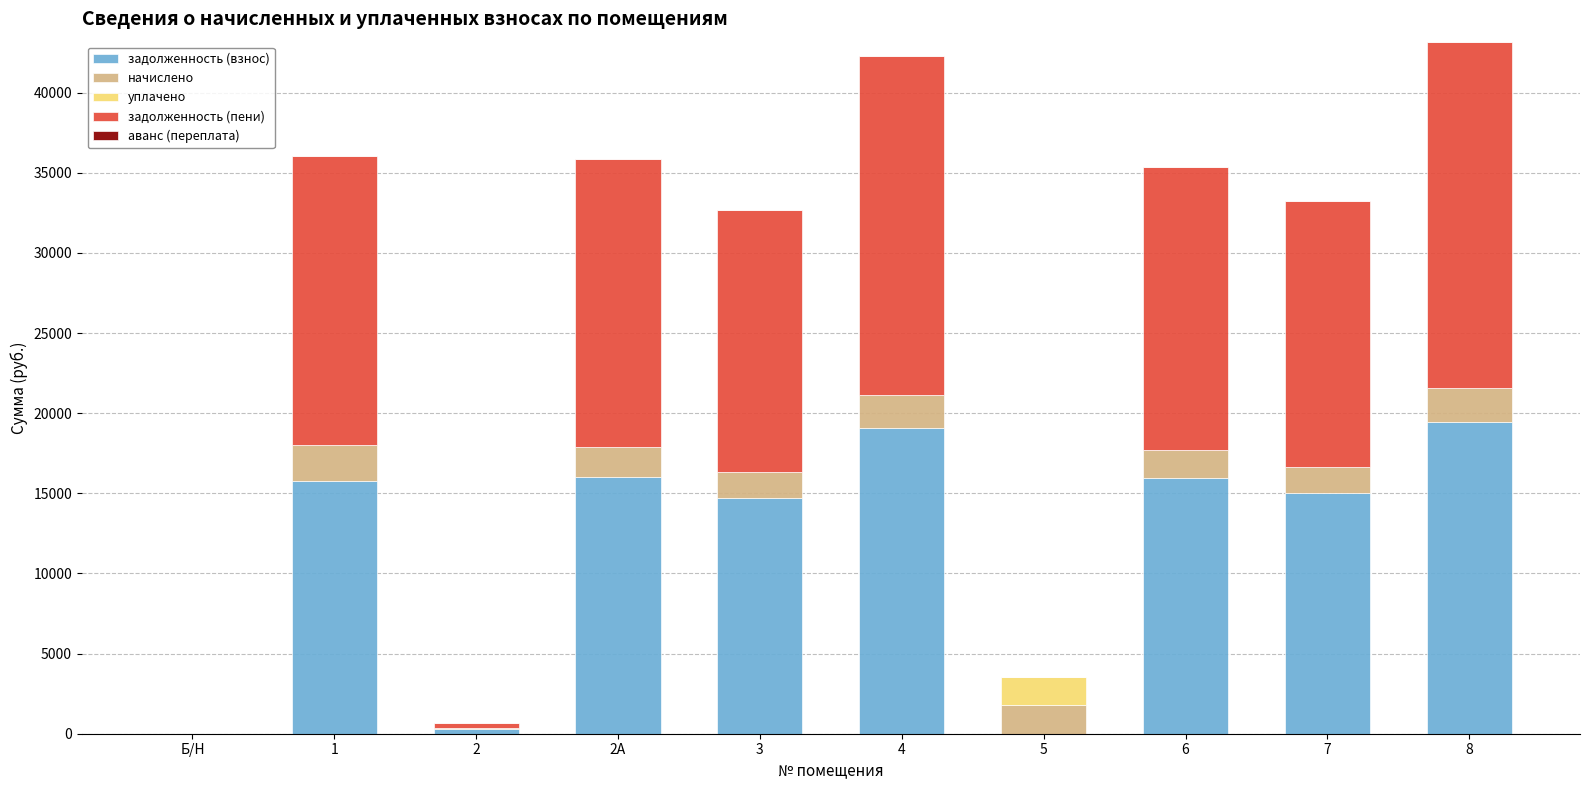

What is the maximum value for задолженность (взнос)?

19451.2